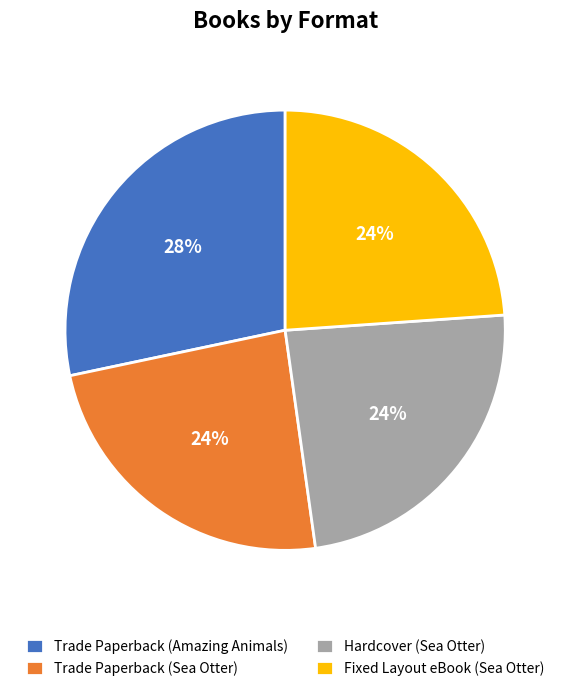

To the nearest percent, what portion does Hardcover (Sea Otter) represent?

24%